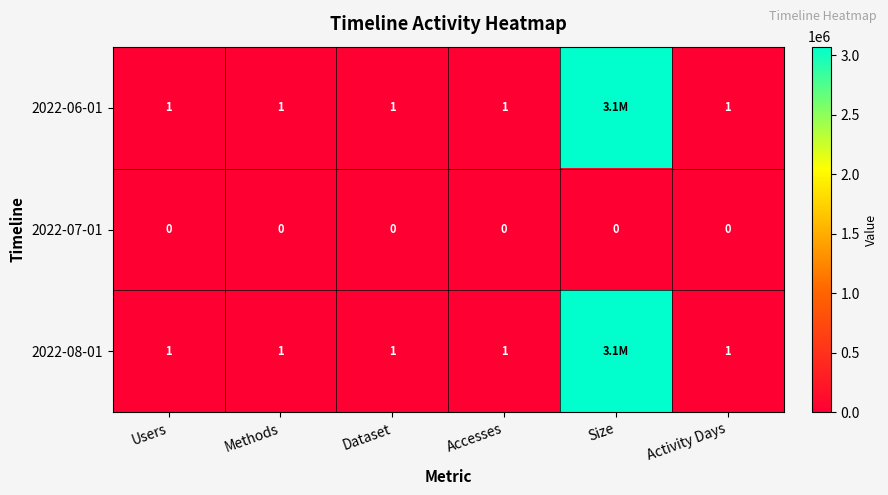

Count the number of data series in this chart.

3